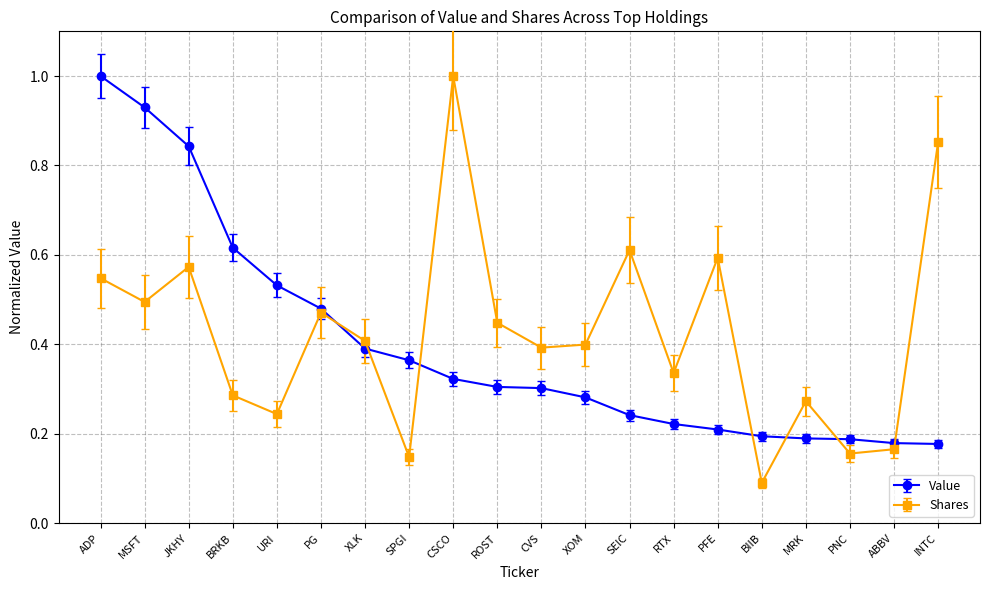

At which category is the sum across all series the highest?

ADP